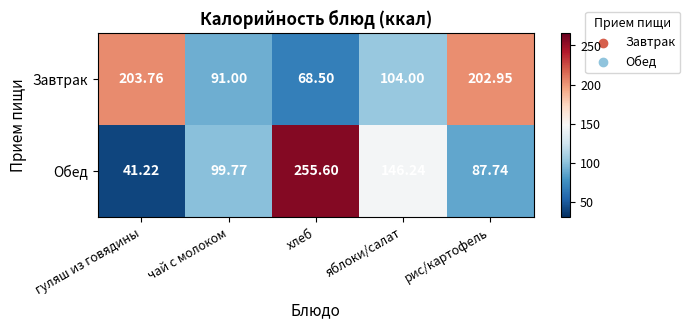

Rank the series by their average value, from lowest to highest.

Обед, Завтрак